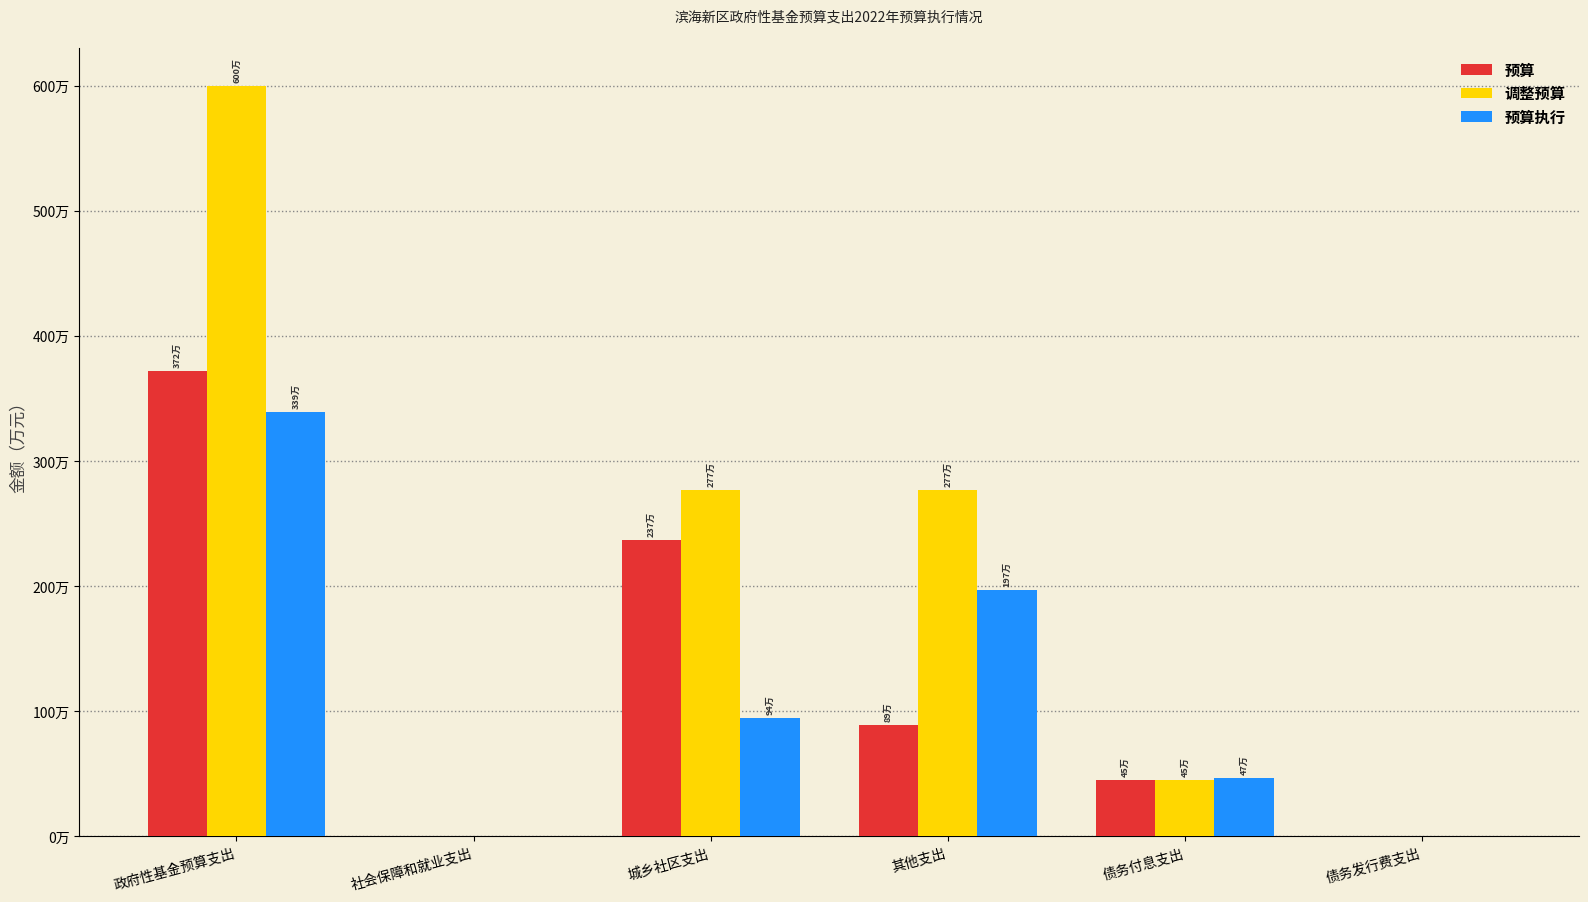

Are the bars horizontal?

No